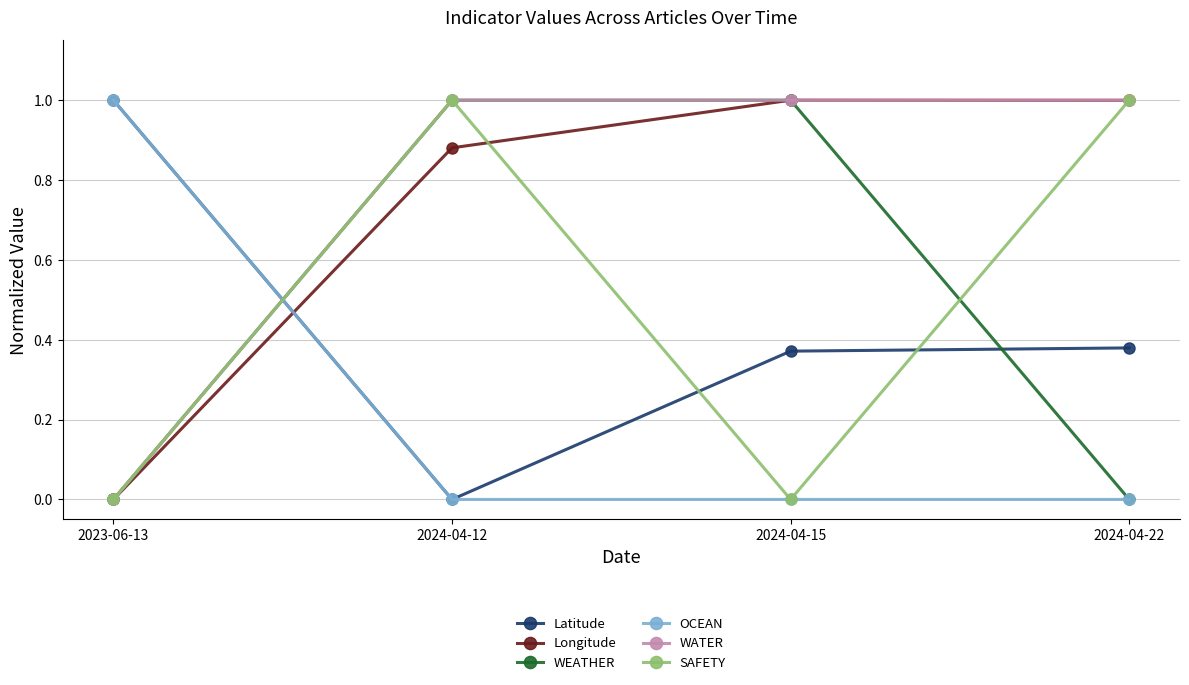

True or false: Latitude and SAFETY intersect in this chart.

True